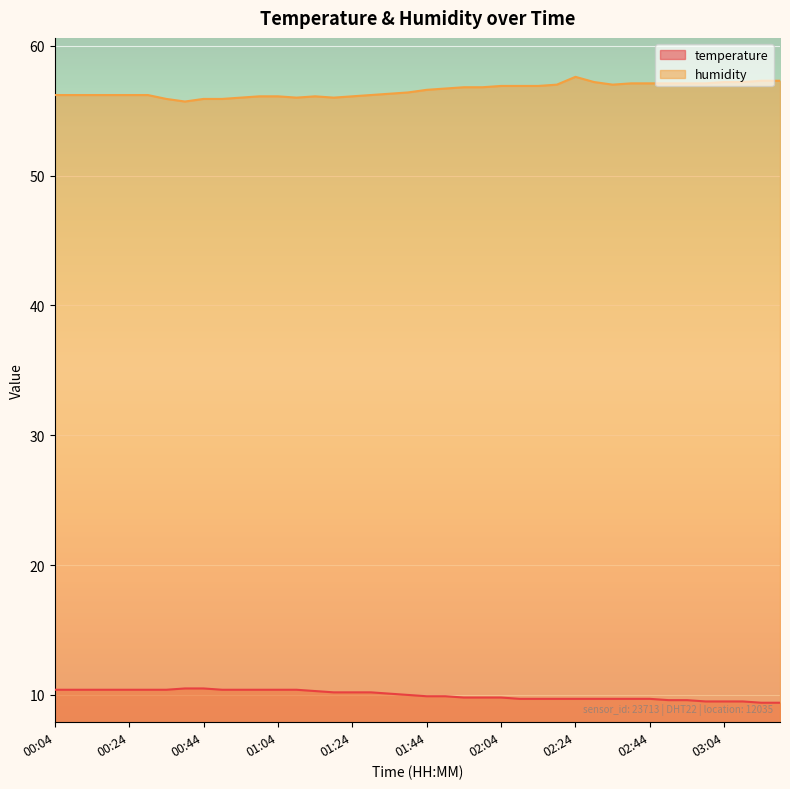

True or false: humidity and temperature cross at least once.

False